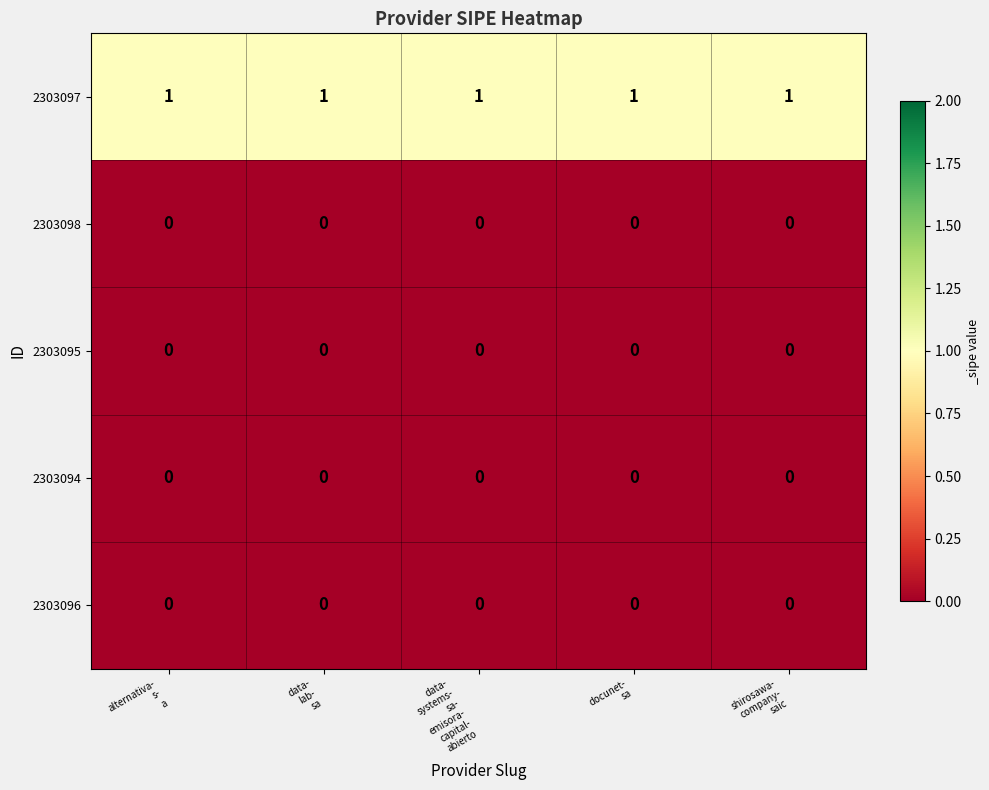

At how many categories does at least one series exceed 0?

5